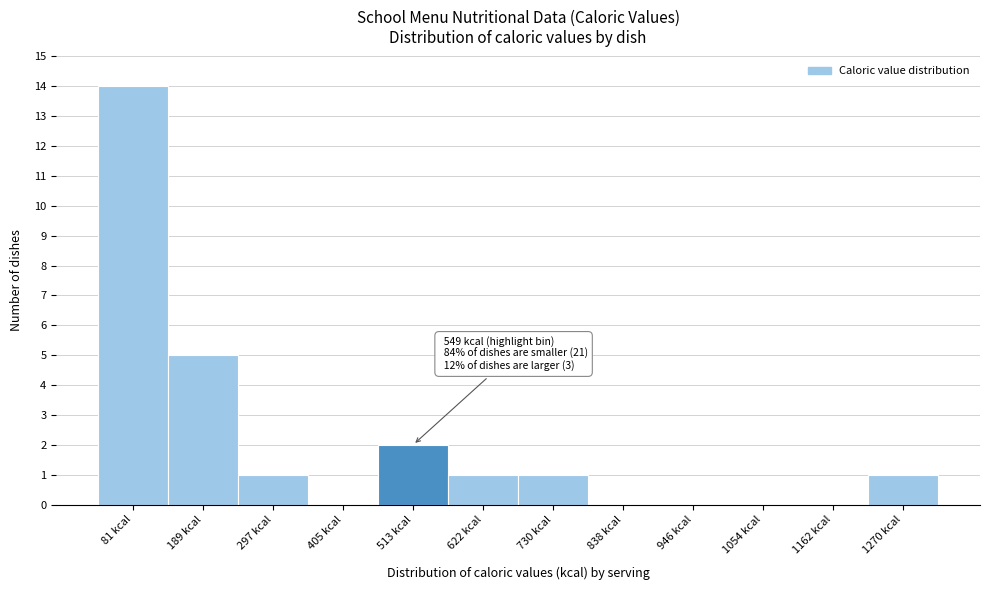

Which range on the x-axis has the tallest bar?

20 to 140